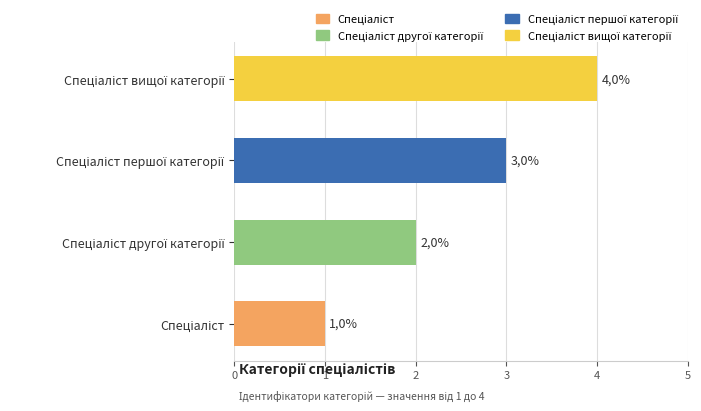

What is the difference between the second highest and second lowest values?

1